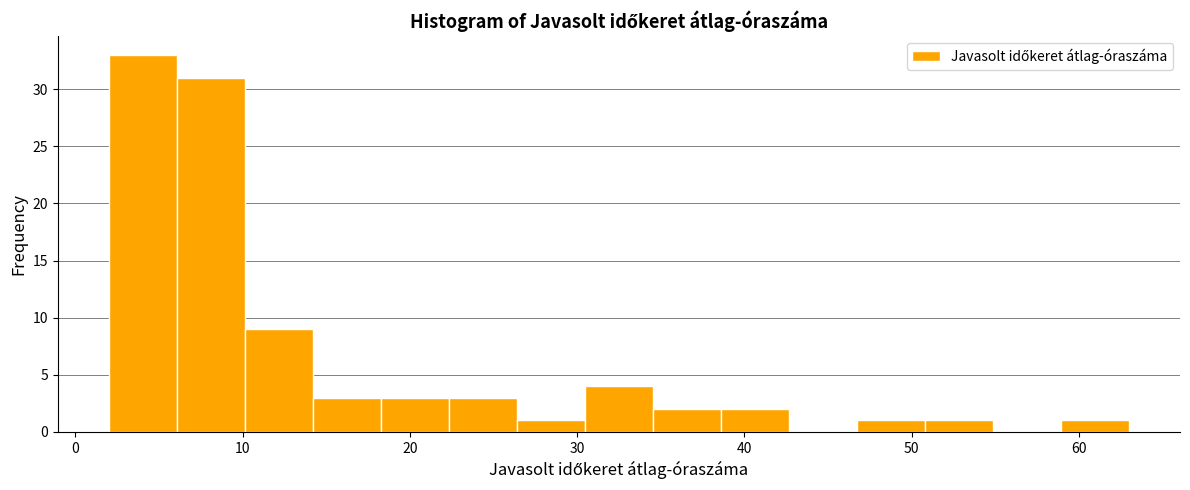

Reading left to right, transcribe this chart: for each bar, give the range it covers on the x-axis and its height. Neither the bar edges nor the heights are printed on the chart, so give them approximately, as read against the axes.

2 to 6: 33
6 to 10: 31
10 to 14: 9
14 to 18: 3
18 to 22: 3
22 to 26: 3
26 to 30: 1
30 to 35: 4
35 to 39: 2
39 to 43: 2
43 to 47: 0
47 to 51: 1
51 to 55: 1
55 to 59: 0
59 to 63: 1